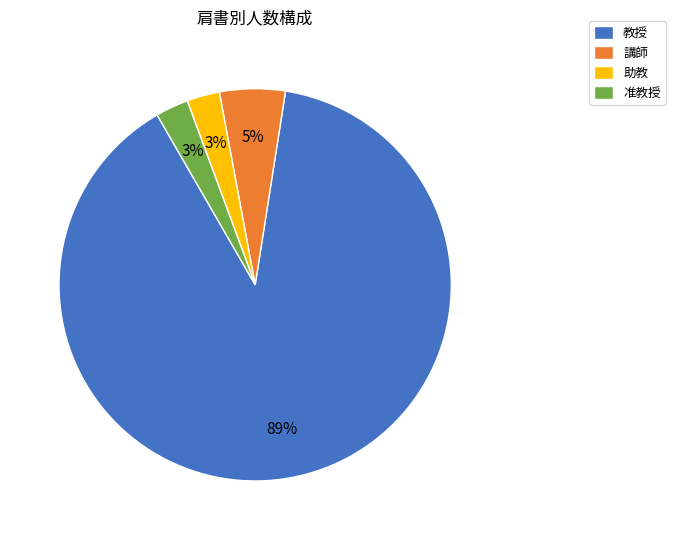

The 講師 slice represents 5% of the pie. True or false?

True